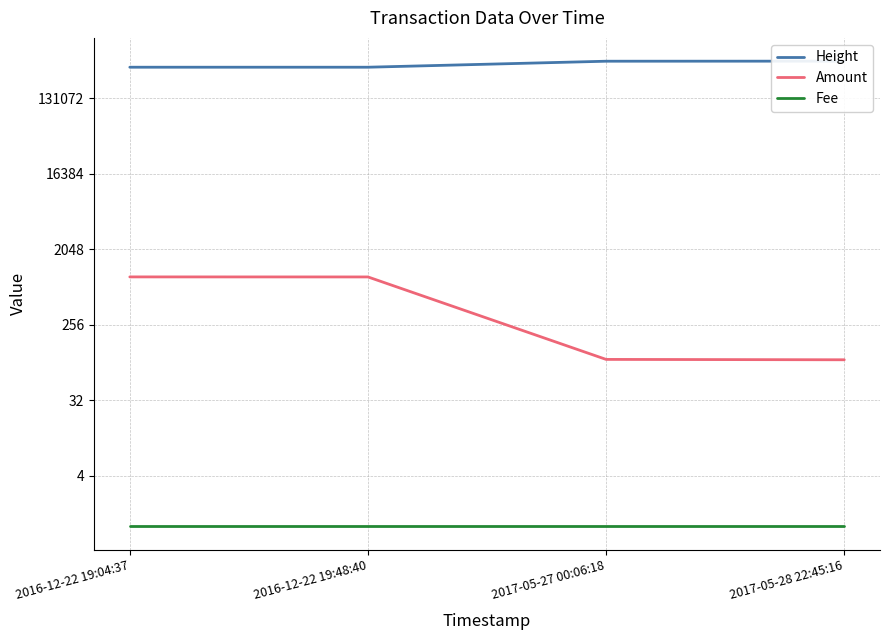

What is the difference between the second highest and minimum values in the Height series?

55496